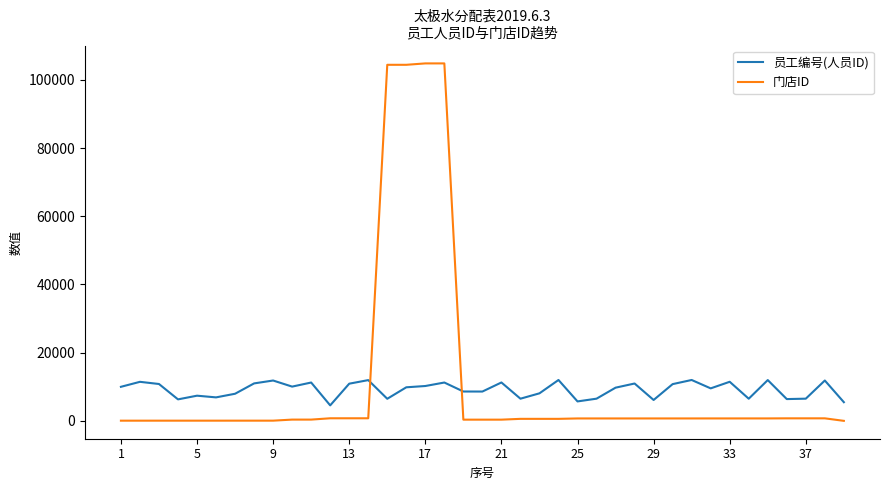

What is the difference between the maximum and minimum values in the 员工编号(人员ID) series?

7447